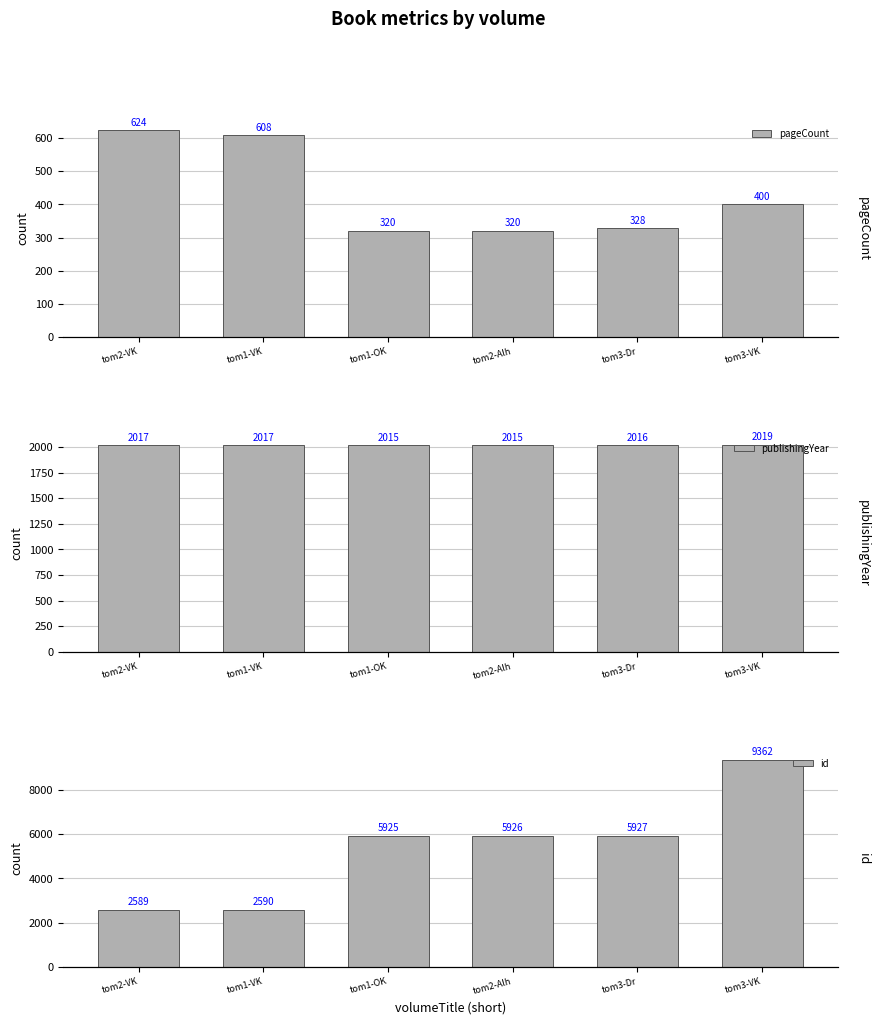

What is the average value of the publishingYear series?

2016